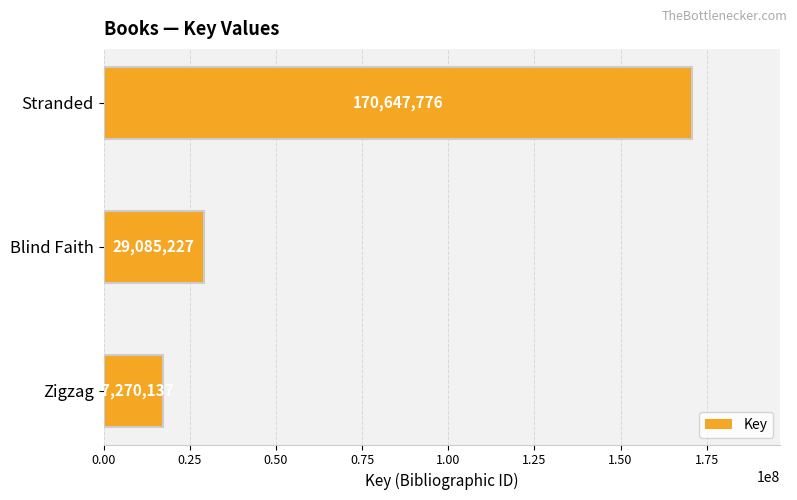

Reading top to bottom, transcribe all the data shown in this chart.

170647776	29085227	17270137